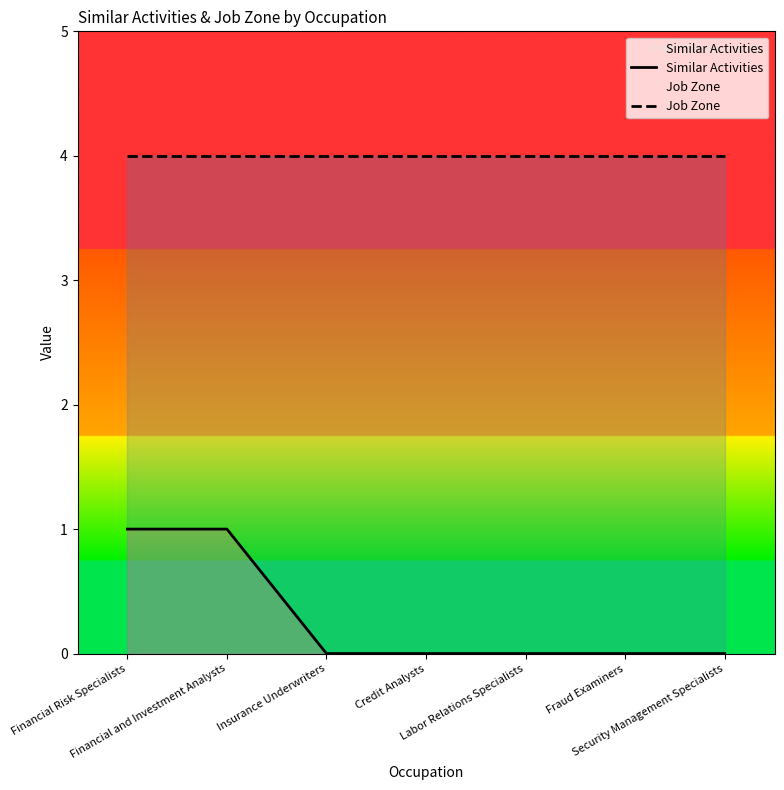

Reading right to left, transcribe all the data shown in this chart.

Similar Activities: 0	0	0	0	0	1	1
Job Zone: 4	4	4	4	4	4	4